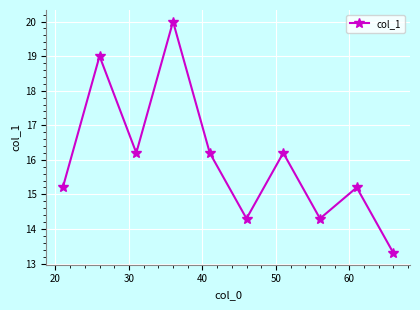

How many points are higher than both their immediate neighbors (excluding endpoints)?

4